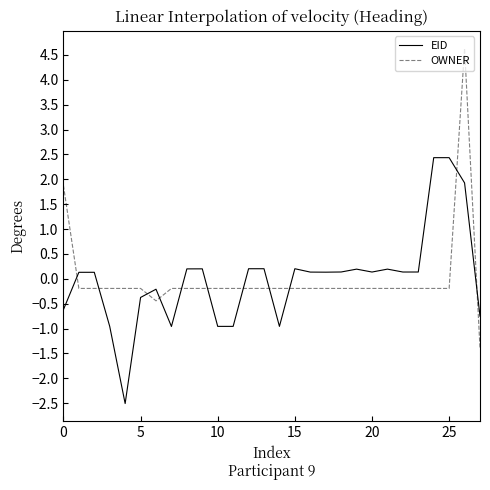

Count the number of data series in this chart.

2